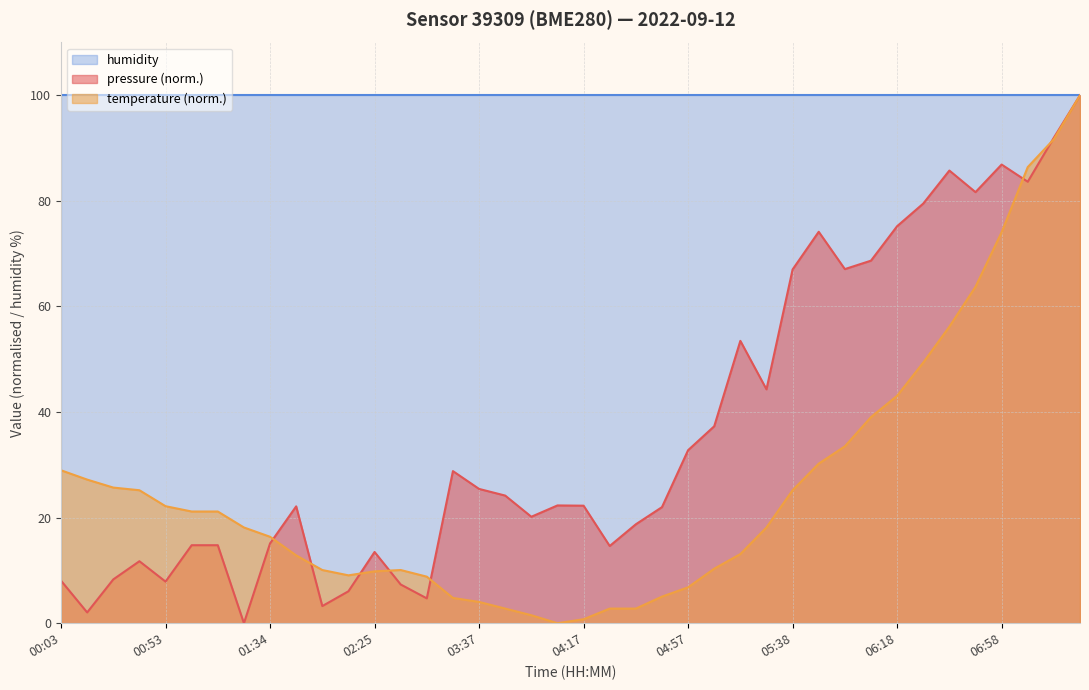

How many data points does each series have?

40